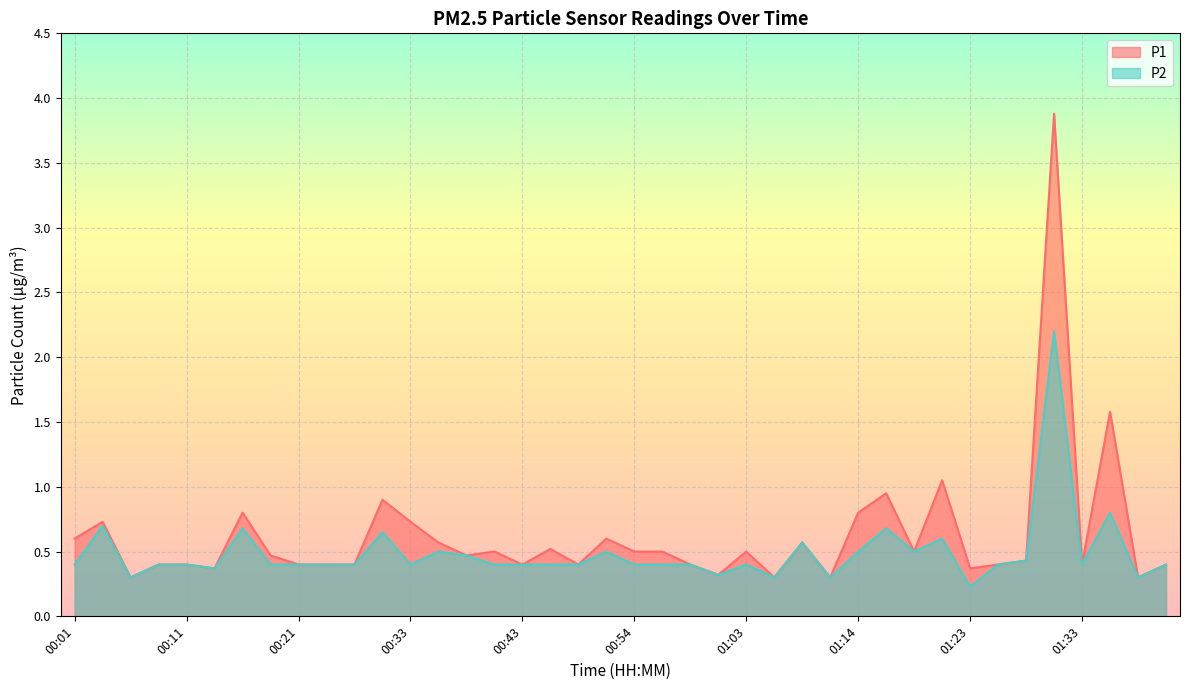

Reading left to right, list all the values displayed in this chart.

P1: 0.6	0.7	0.3	0.4	0.4	0.4	0.8	0.5	0.4	0.4	0.4	0.9	0.7	0.6	0.5	0.5	0.4	0.5	0.4	0.6	0.5	0.5	0.4	0.3	0.5	0.3	0.6	0.3	0.8	0.9	0.5	1.1	0.4	0.4	0.4	3.9	0.4	1.6	0.3	0.4
P2: 0.4	0.7	0.3	0.4	0.4	0.4	0.7	0.4	0.4	0.4	0.4	0.7	0.4	0.5	0.5	0.4	0.4	0.4	0.4	0.5	0.4	0.4	0.4	0.3	0.4	0.3	0.6	0.3	0.5	0.7	0.5	0.6	0.2	0.4	0.4	2.2	0.4	0.8	0.3	0.4